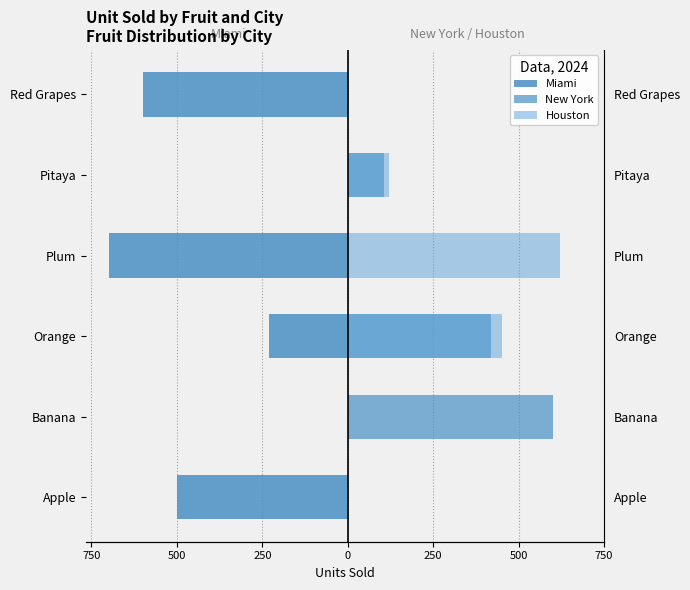

What are all the series names shown in the legend?

Miami, New York, Houston